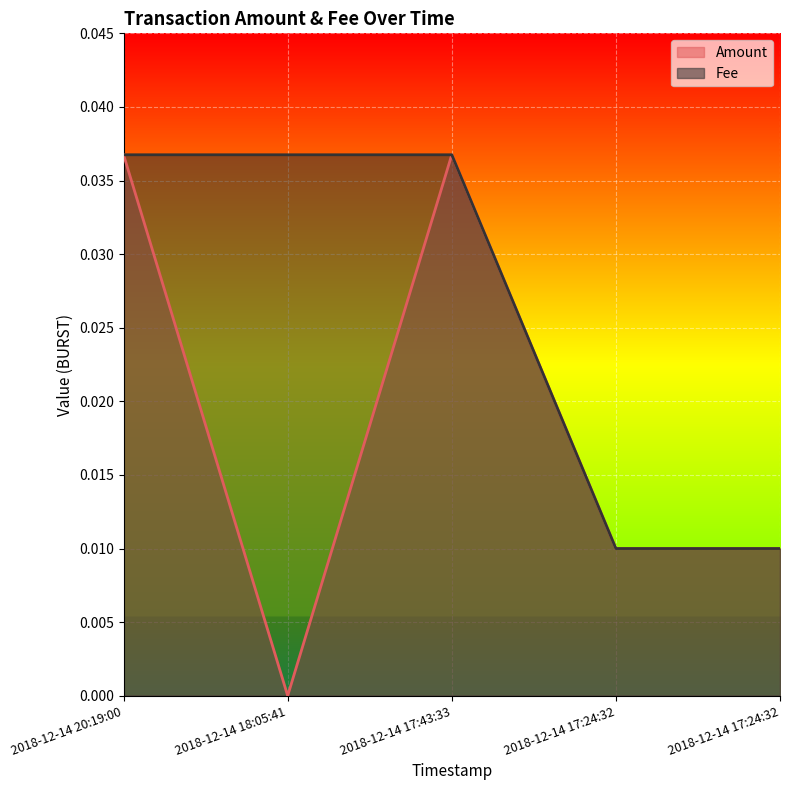

True or false: Amount and Fee cross at least once.

False